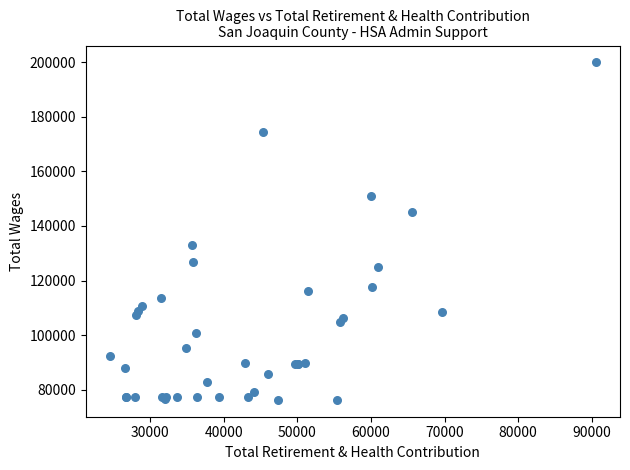

What Y value in the scatter plot is closest to 138096?

133192